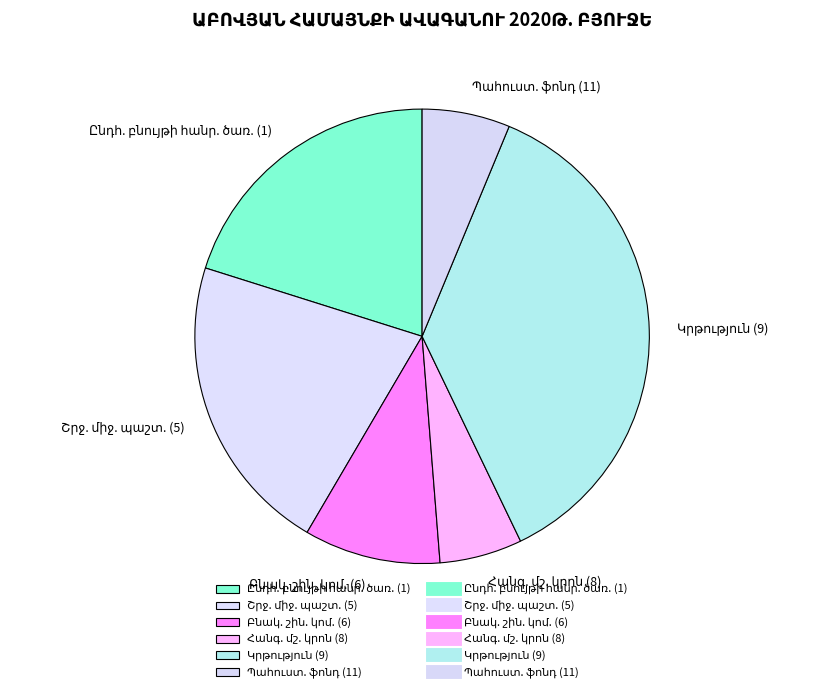

Is there a majority slice in this chart?

No